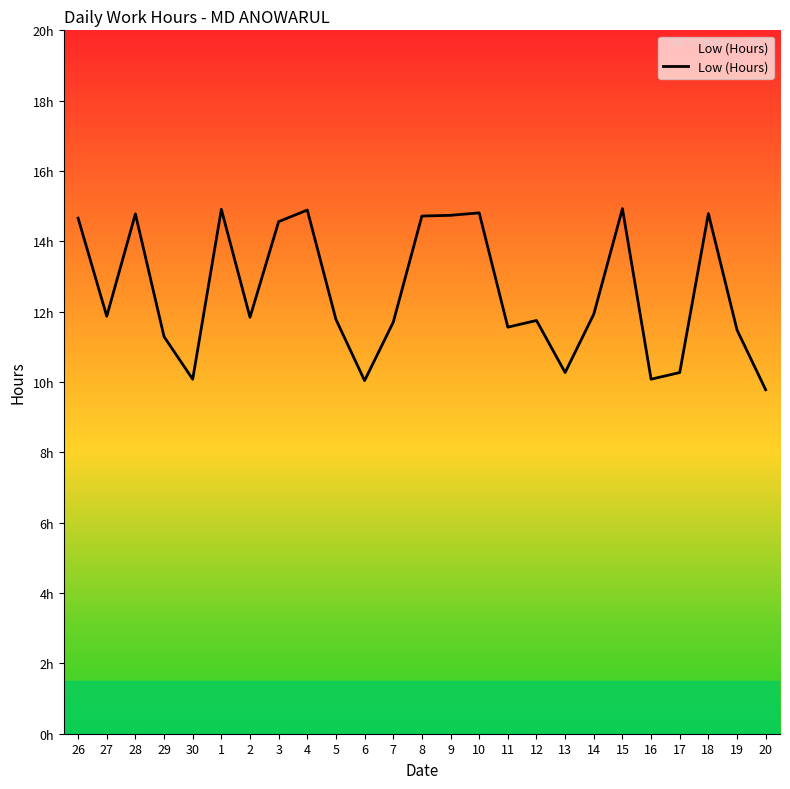

Is this an area chart (filled region under the line)?

Yes